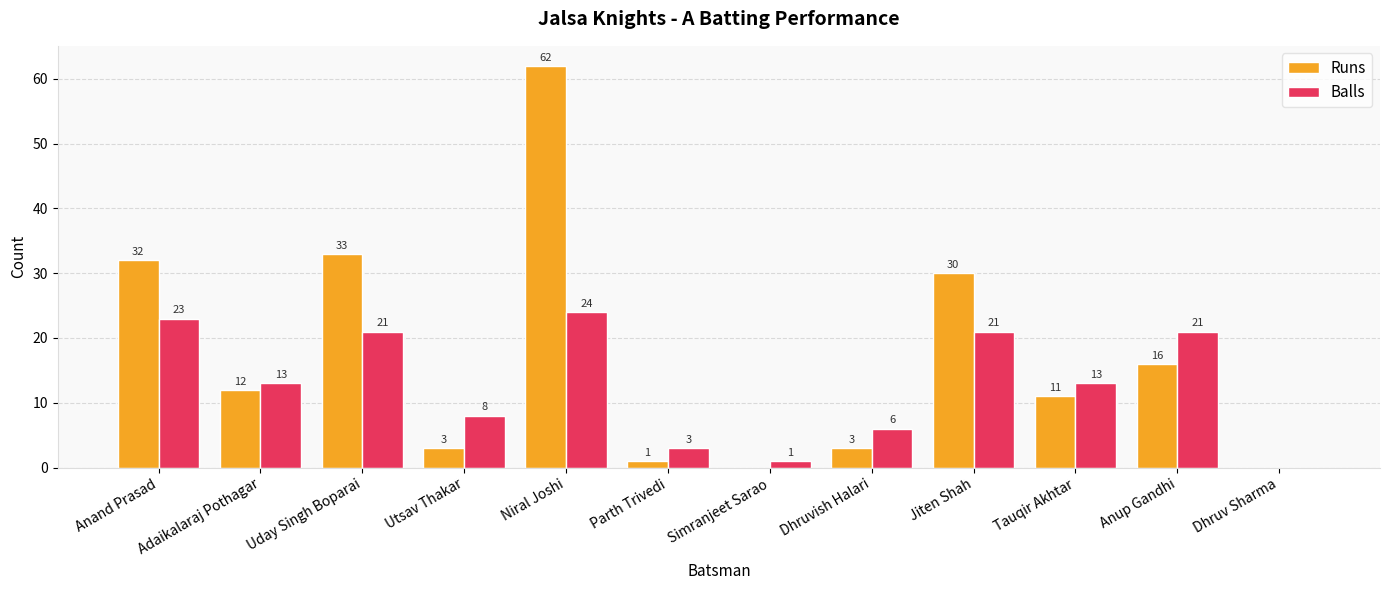

The value of Runs at Uday Singh Boparai is 33. True or false?

True